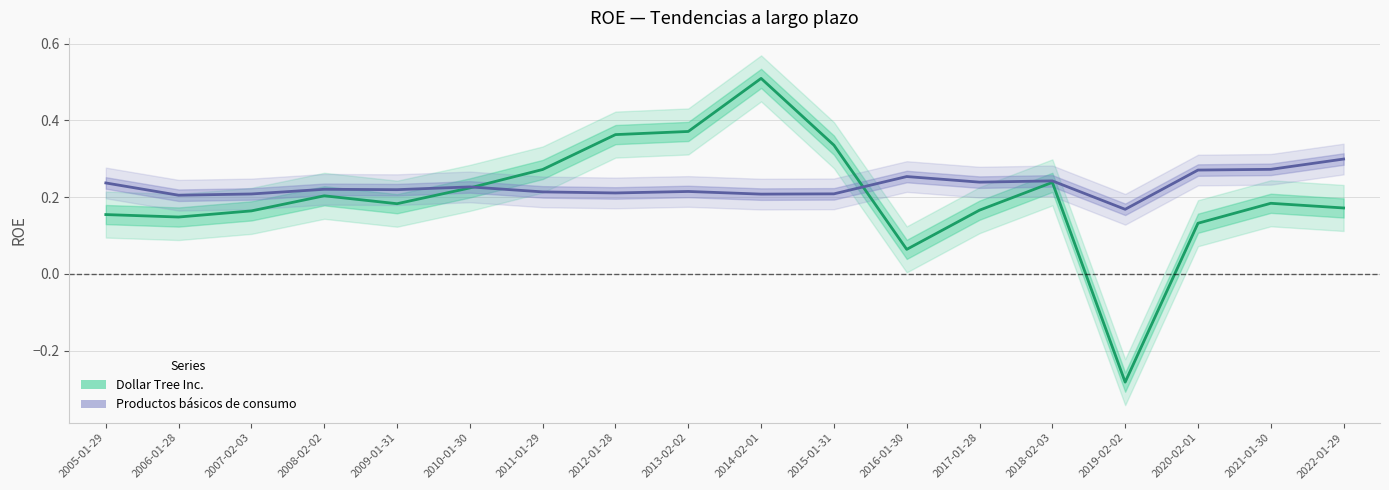

Rank the categories by Productos básicos de consumo value from lowest to highest.

2019-02-02, 2006-01-28, 2014-02-01, 2007-02-03, 2015-01-31, 2012-01-28, 2011-01-29, 2013-02-02, 2009-01-31, 2008-02-02, 2010-01-30, 2005-01-29, 2017-01-28, 2018-02-03, 2016-01-30, 2020-02-01, 2021-01-30, 2022-01-29